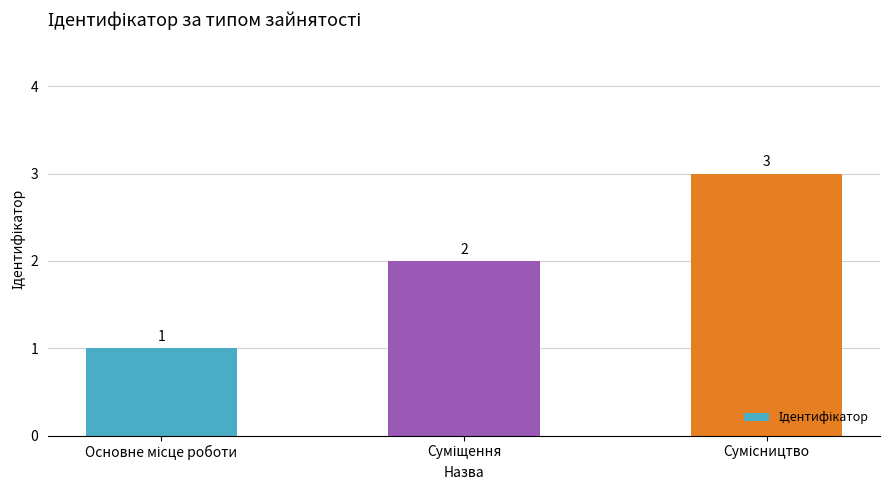

What is the value of the 1st bar from the left?

1